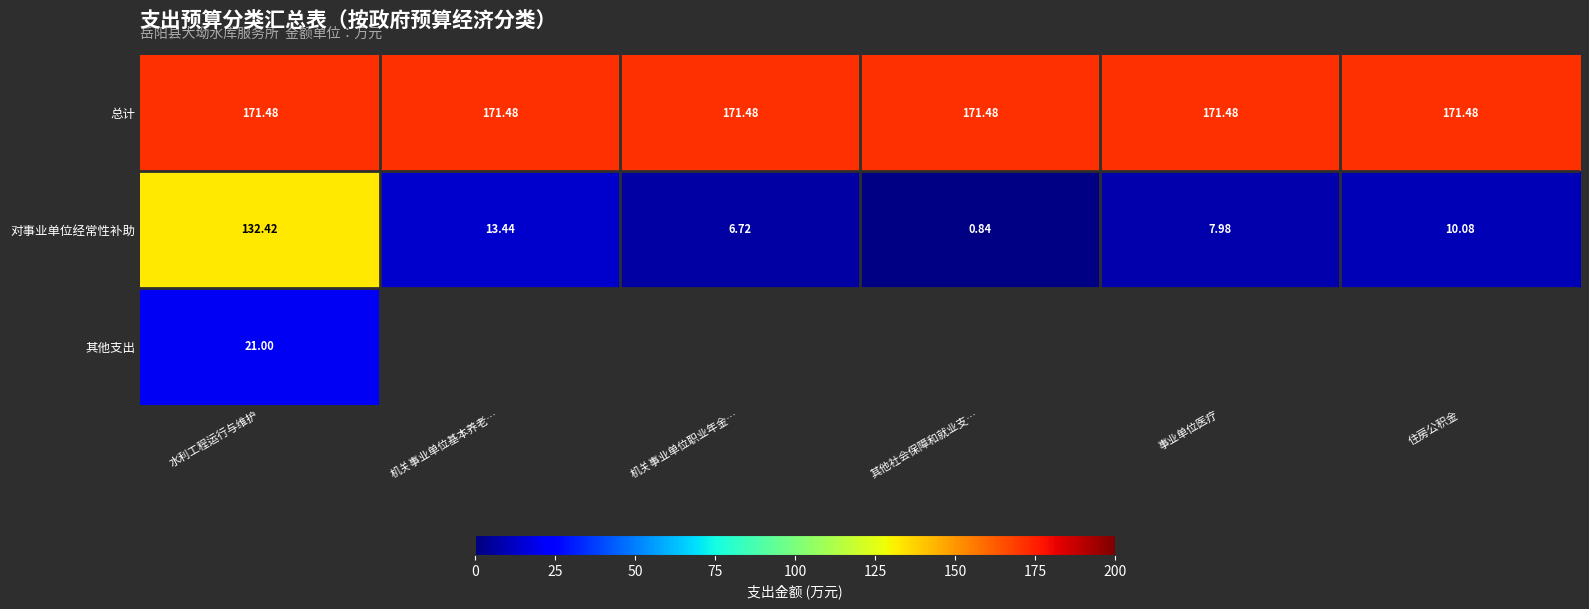

The 其他支出 series shows 21.0 at 水利工程运行与维护. True or false?

True